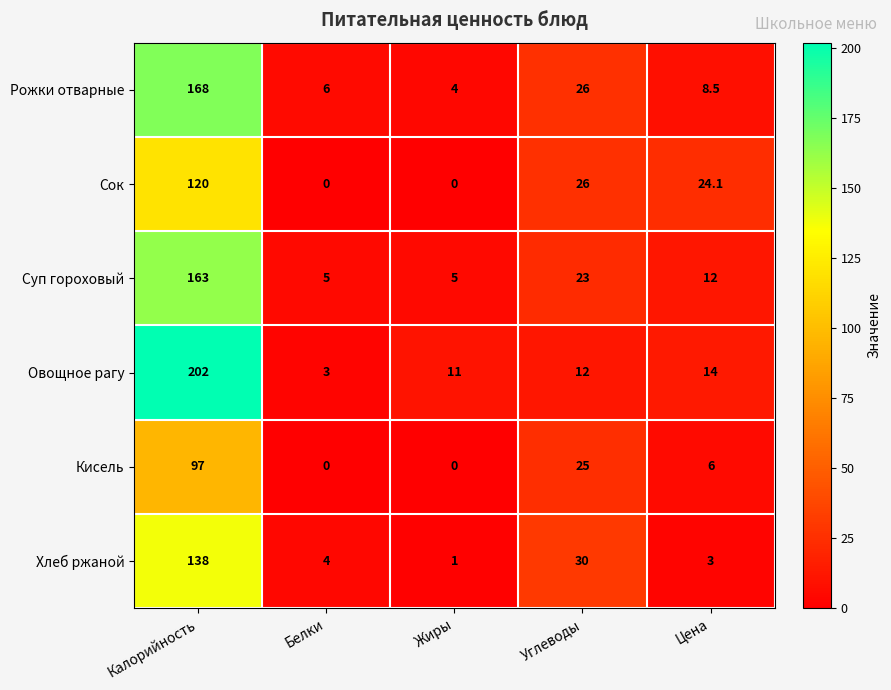

What is the difference between the highest and lowest values at Белки?

6.0